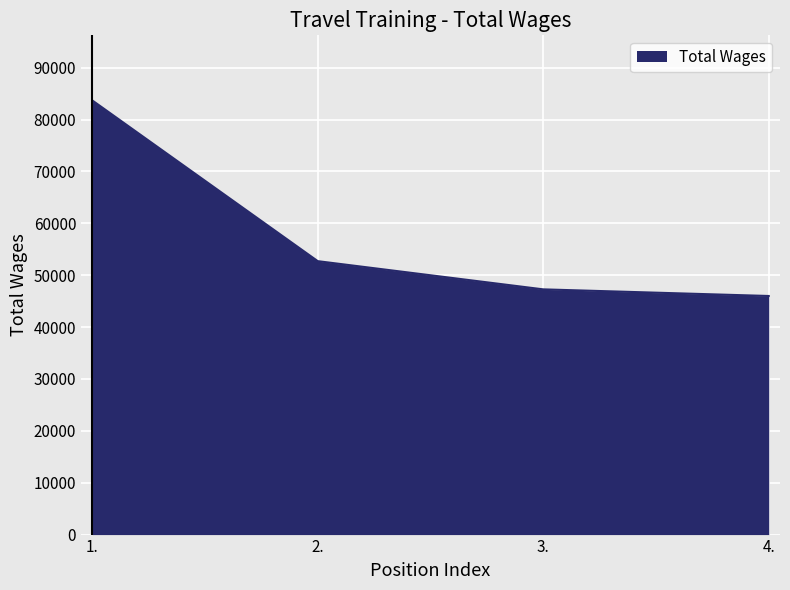

The value at 3. is 61543. True or false?

False